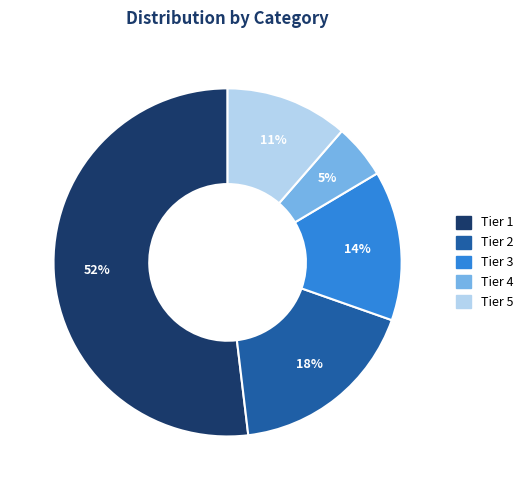

To the nearest percent, what portion does Tier 1 represent?

52%